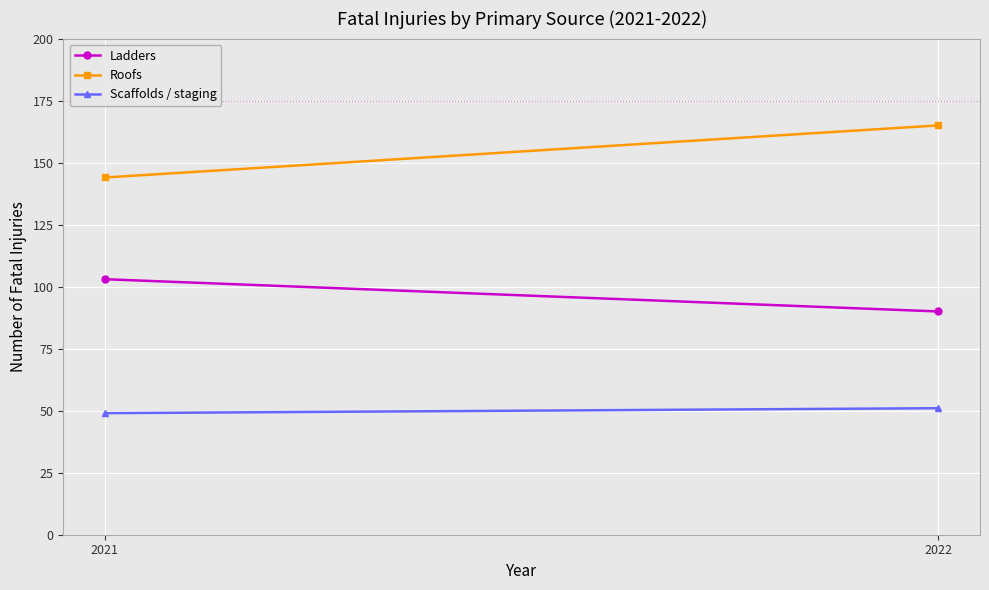

Which series has the widest spread of values?

Roofs